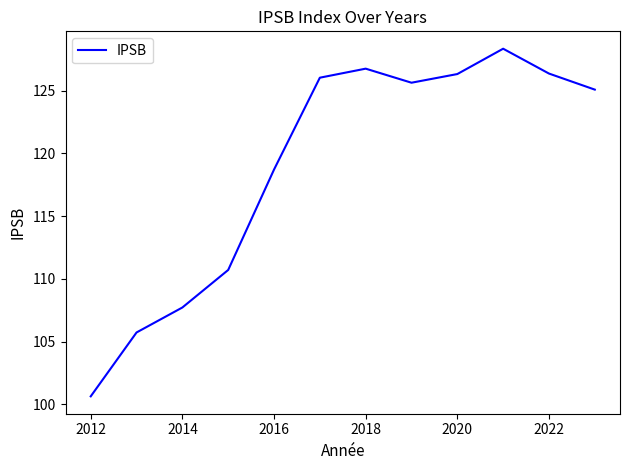

What is the minimum value shown in the chart?

100.7